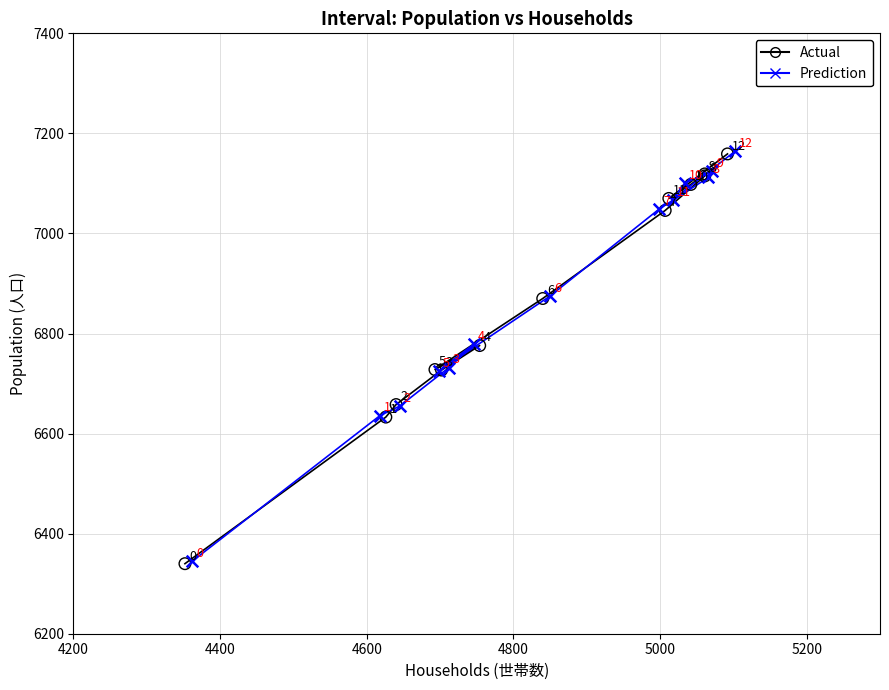

Which series reaches the maximum Y coordinate?

Prediction